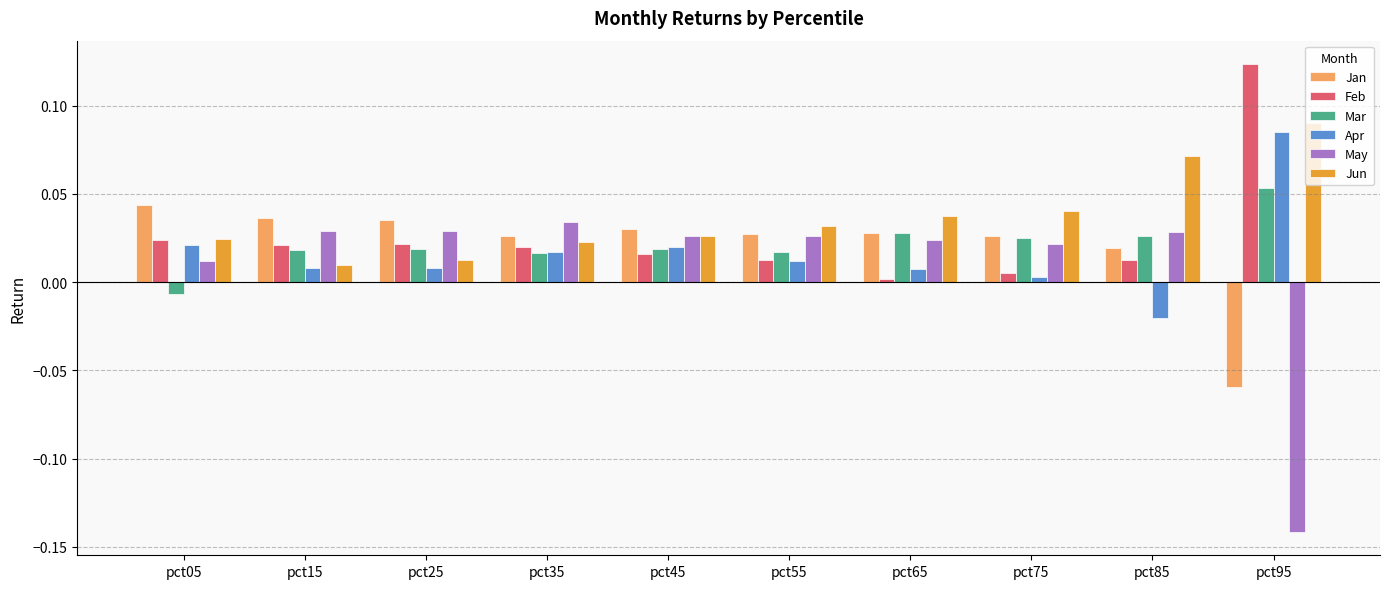

Which label corresponds to the smallest value in the chart?

pct95